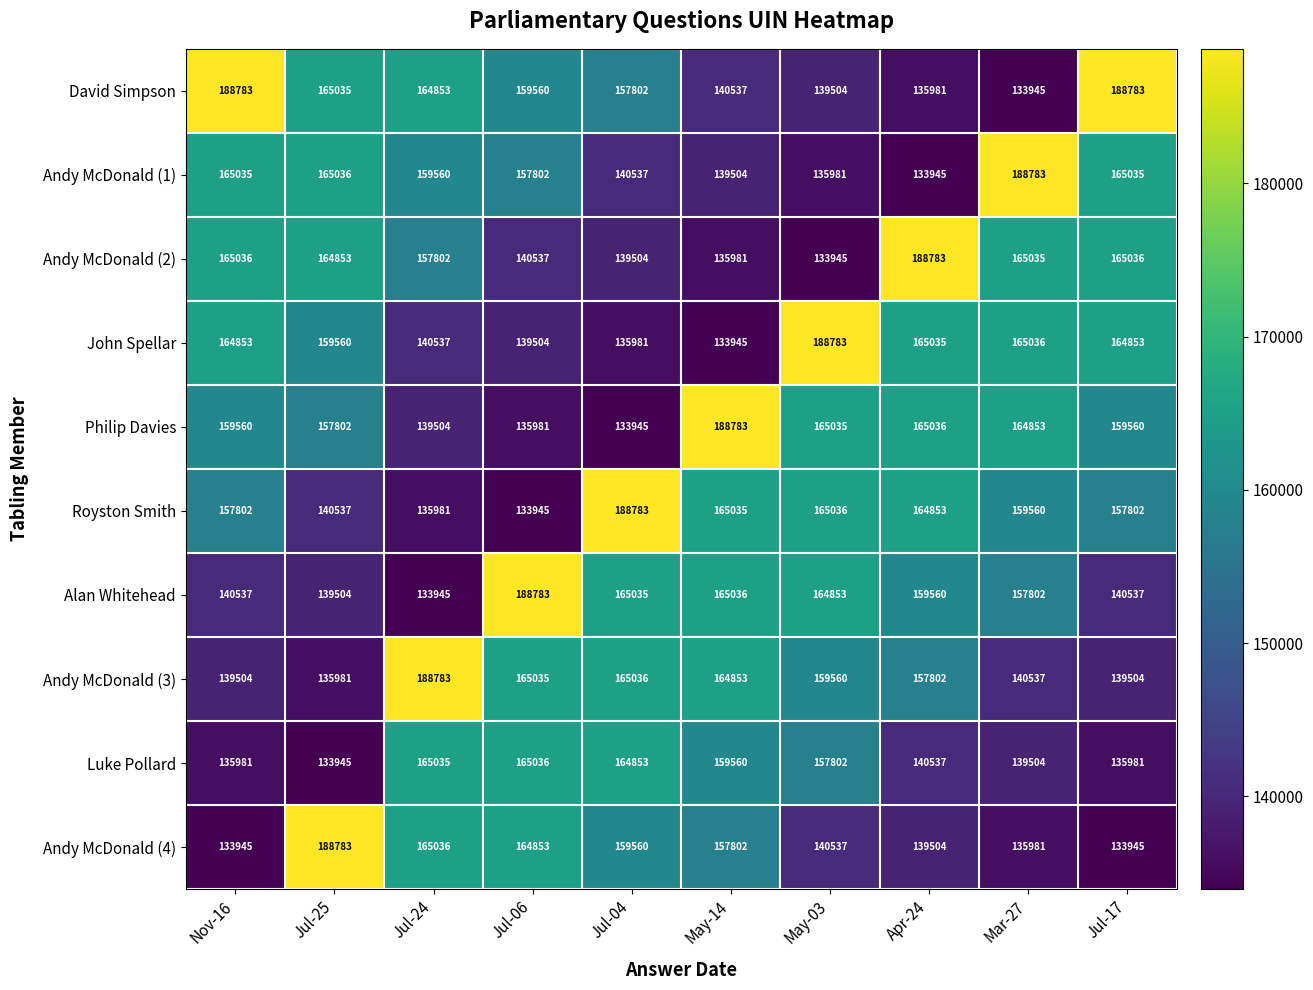

Which series has the largest total across all categories?

David Simpson